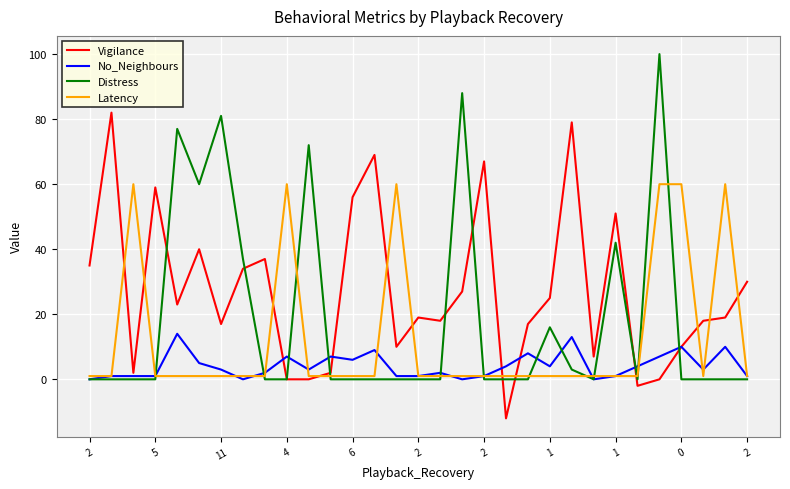

What is the maximum value shown in the chart?

100